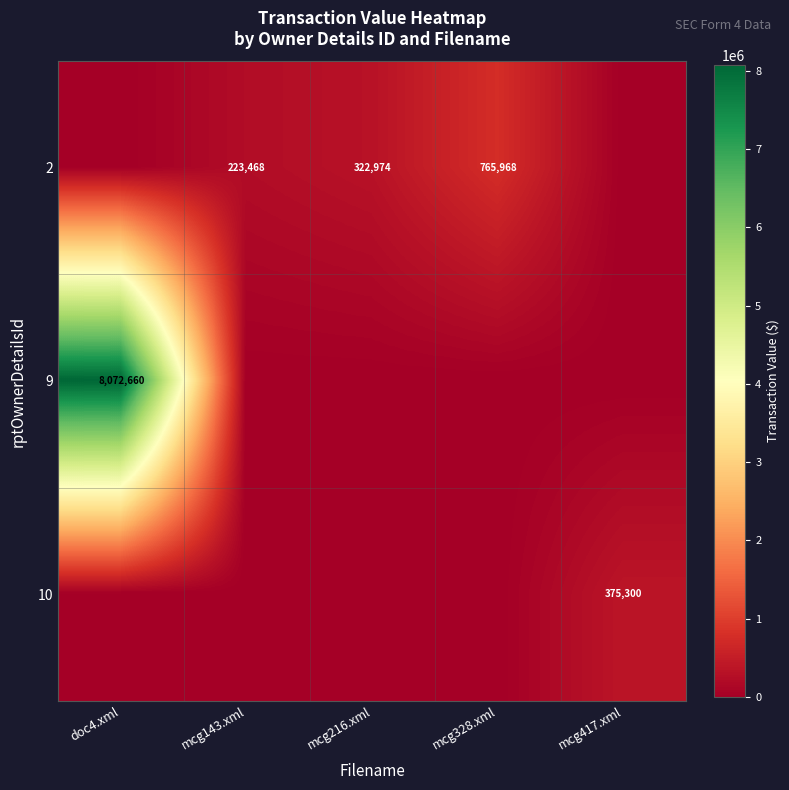

What is the total value across all series at mcg216.xml?

322974